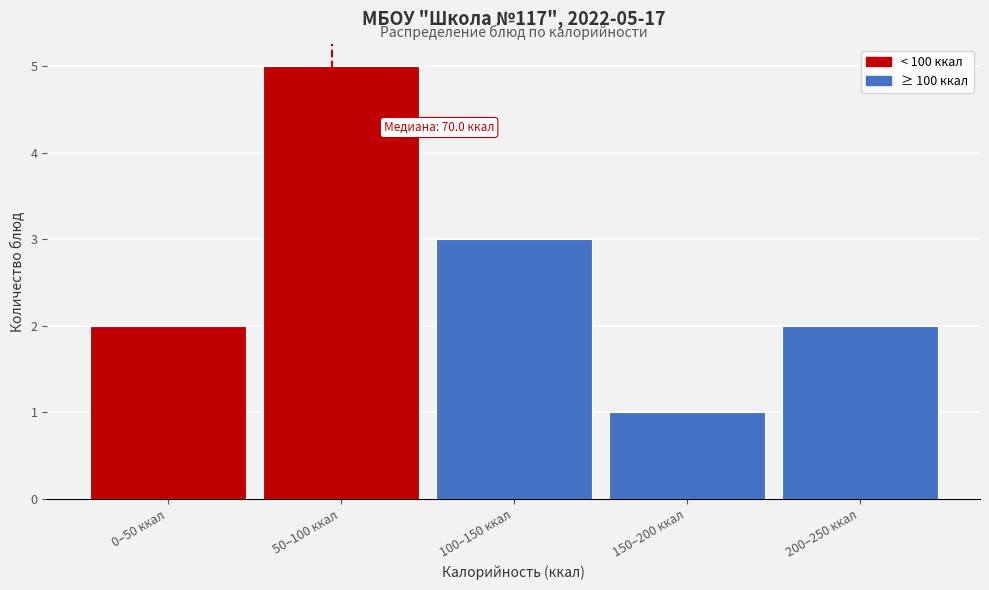

Reading left to right, what are all the values shown in this chart?

2	5	3	1	2